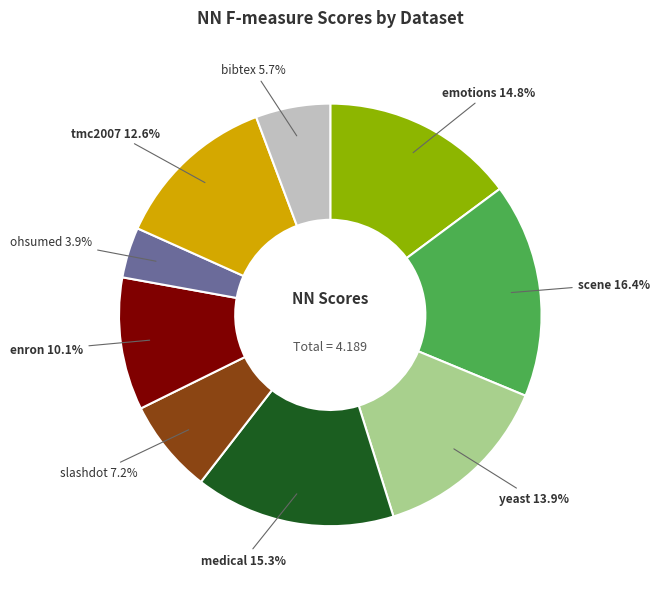

To the nearest percent, what is the difference between the medical and scene slice percentages?

1%